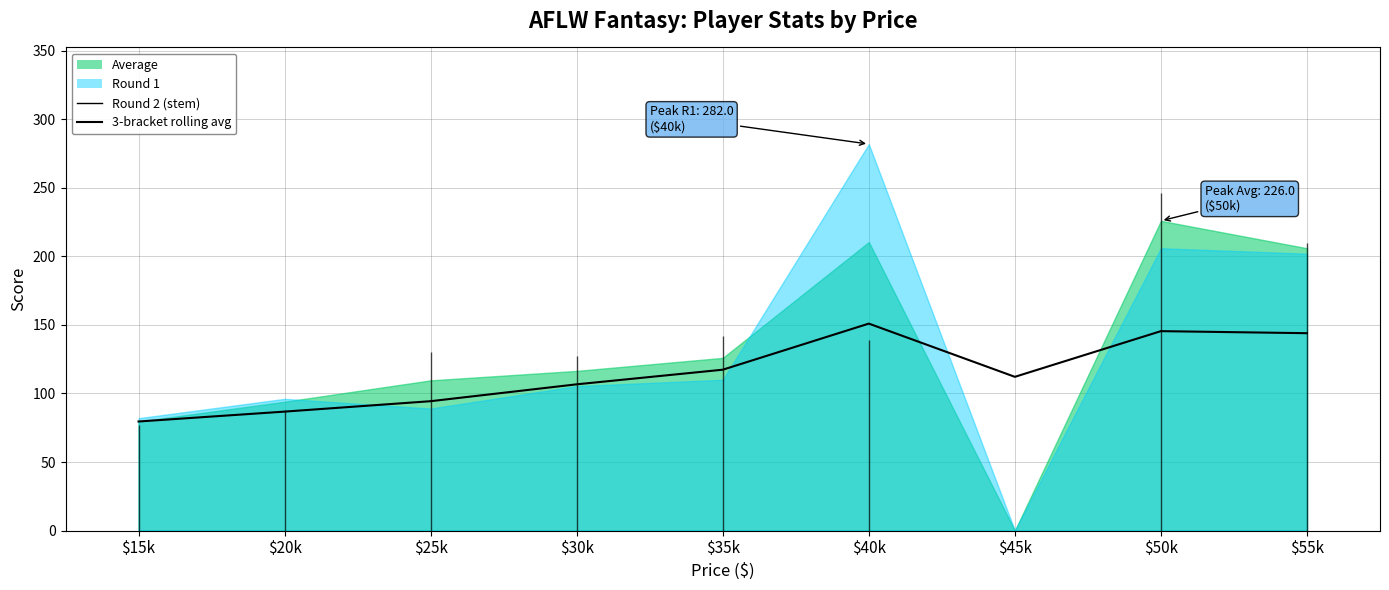

Does the chart display data point markers on the line(s)?

No